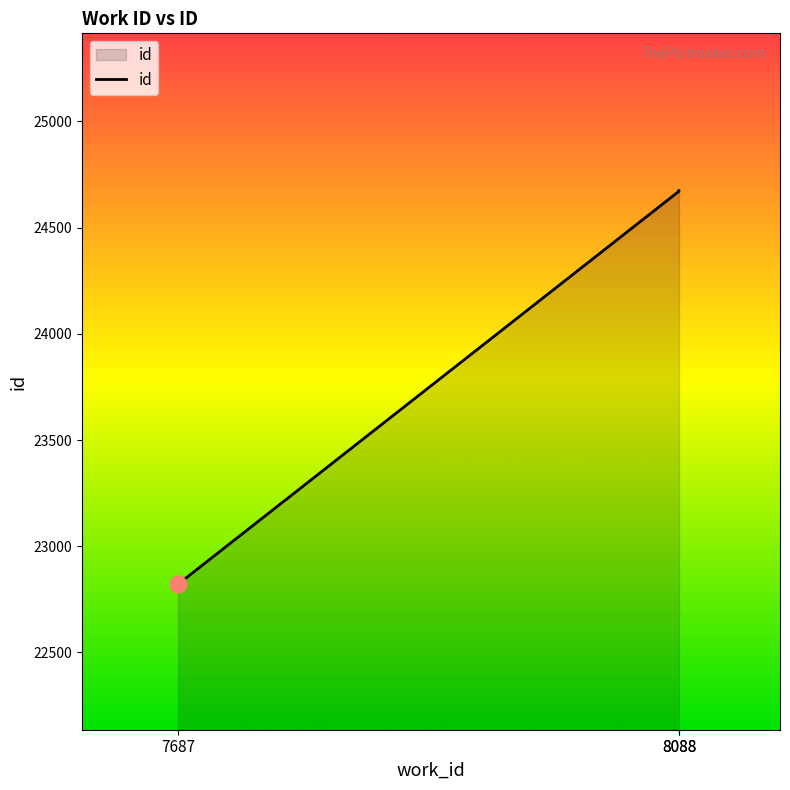

What is the smallest value displayed?

22821